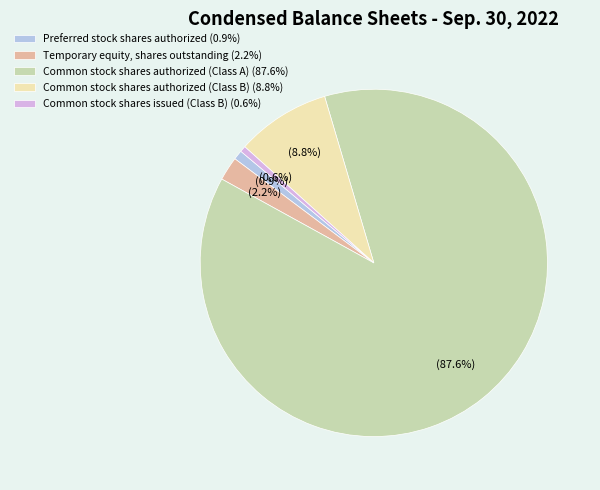

To the nearest percent, what is the difference between the largest and smallest slice percentages?

87%